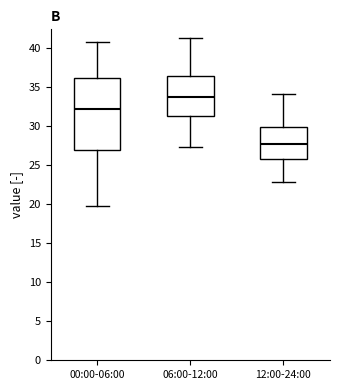

Which box's median line is the highest?

06:00-12:00